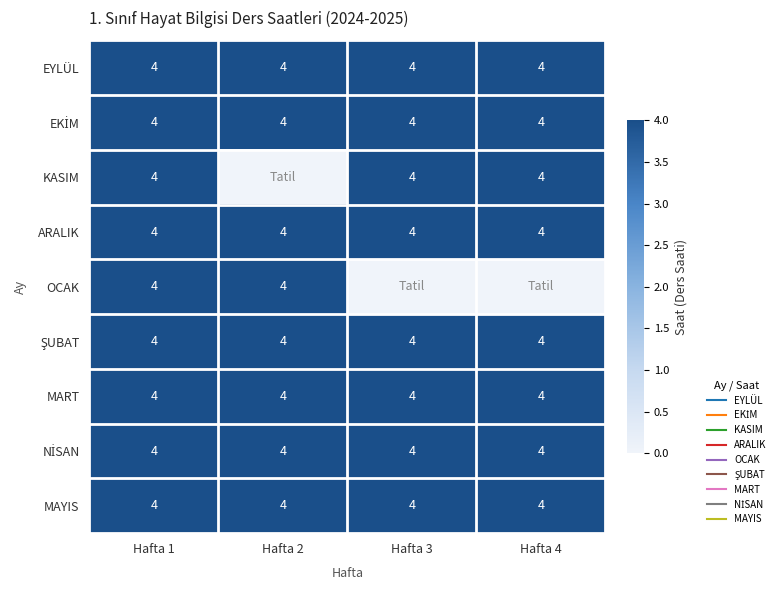

List the series in order of their peak value, lowest first.

EYLÜL, EKİM, KASIM, ARALIK, OCAK, ŞUBAT, MART, NİSAN, MAYIS